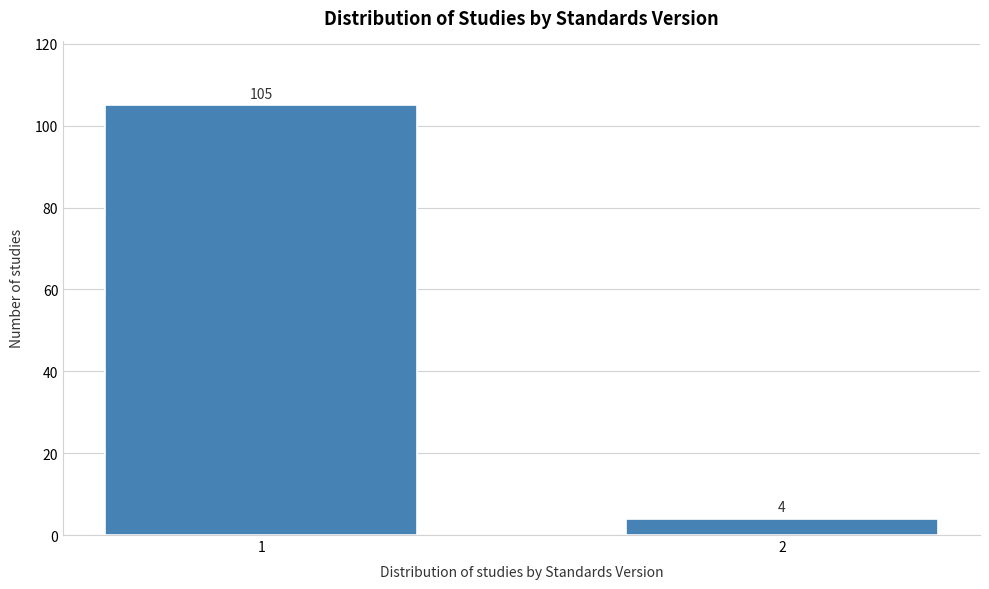

Reading left to right, transcribe all the data shown in this chart.

105	4